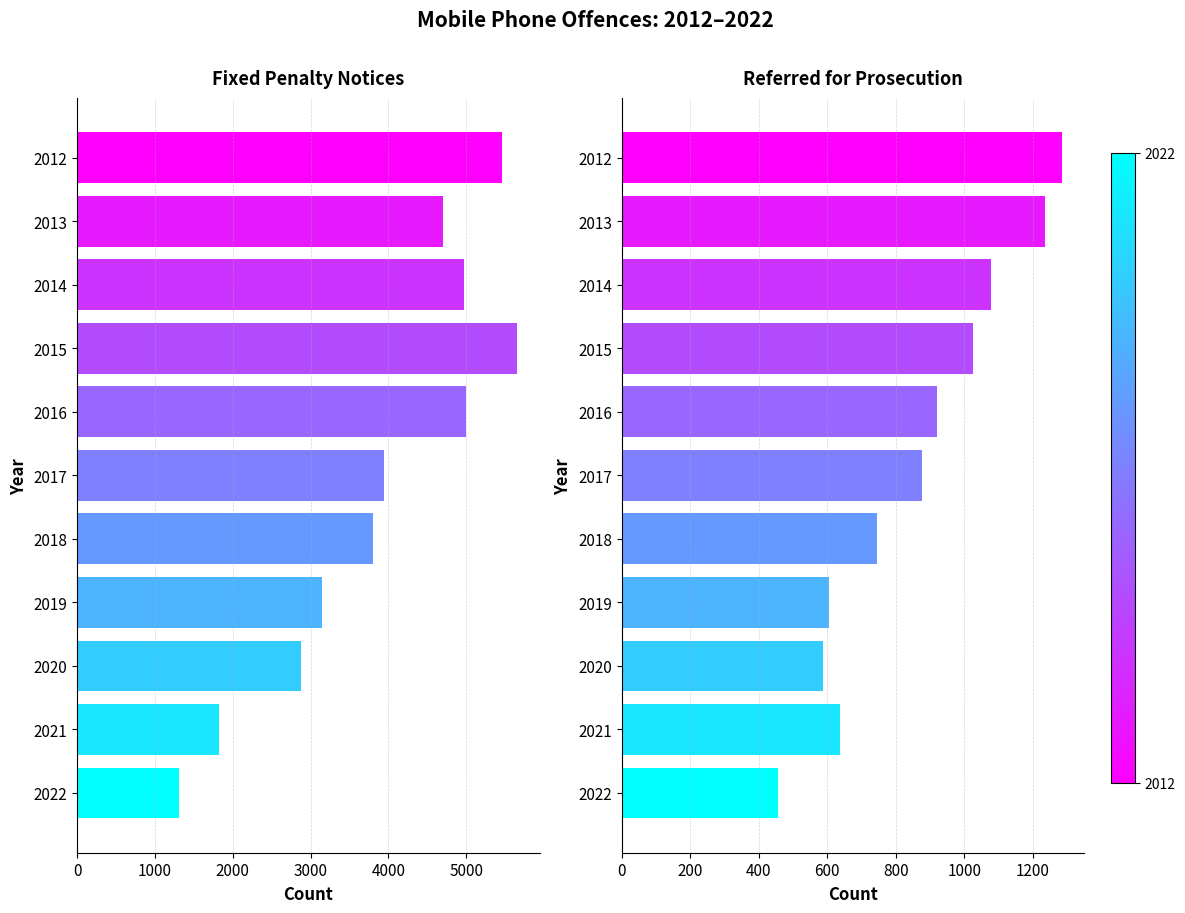

What is the maximum value for Fixed penalty notices?

5659